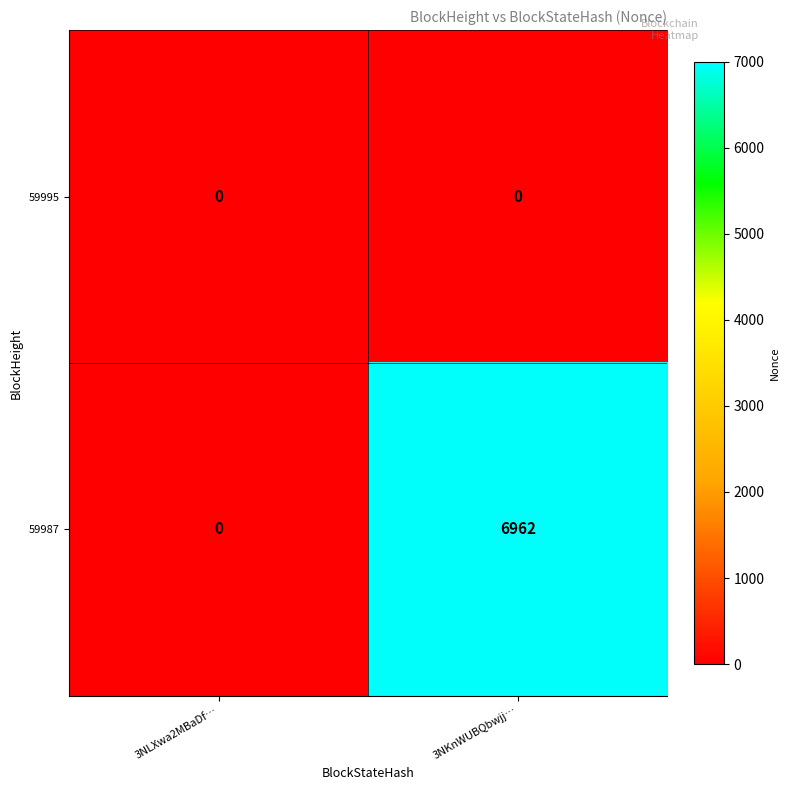

How many distinct data groups are displayed?

2